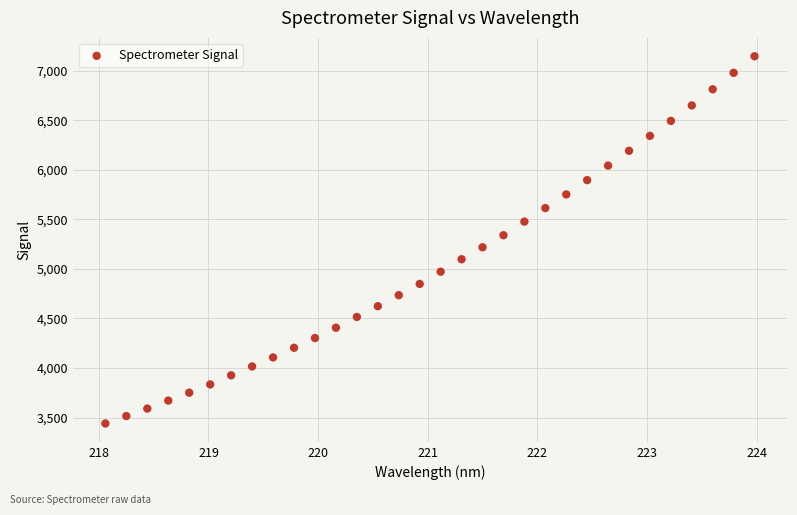

What is the range of Y values (max minus min)?

3705.8